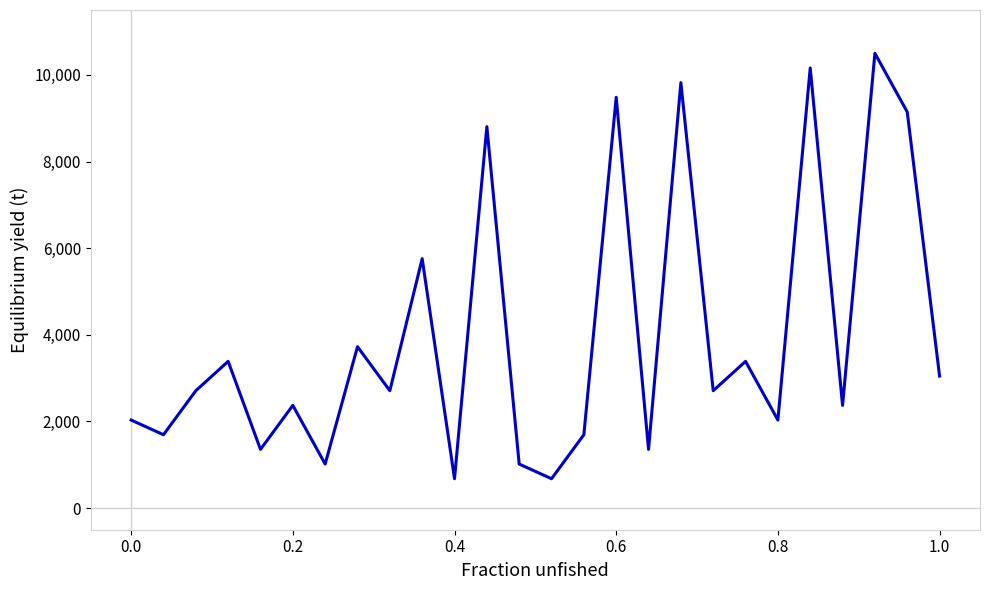

What is the maximum value shown in the chart?

10500.0